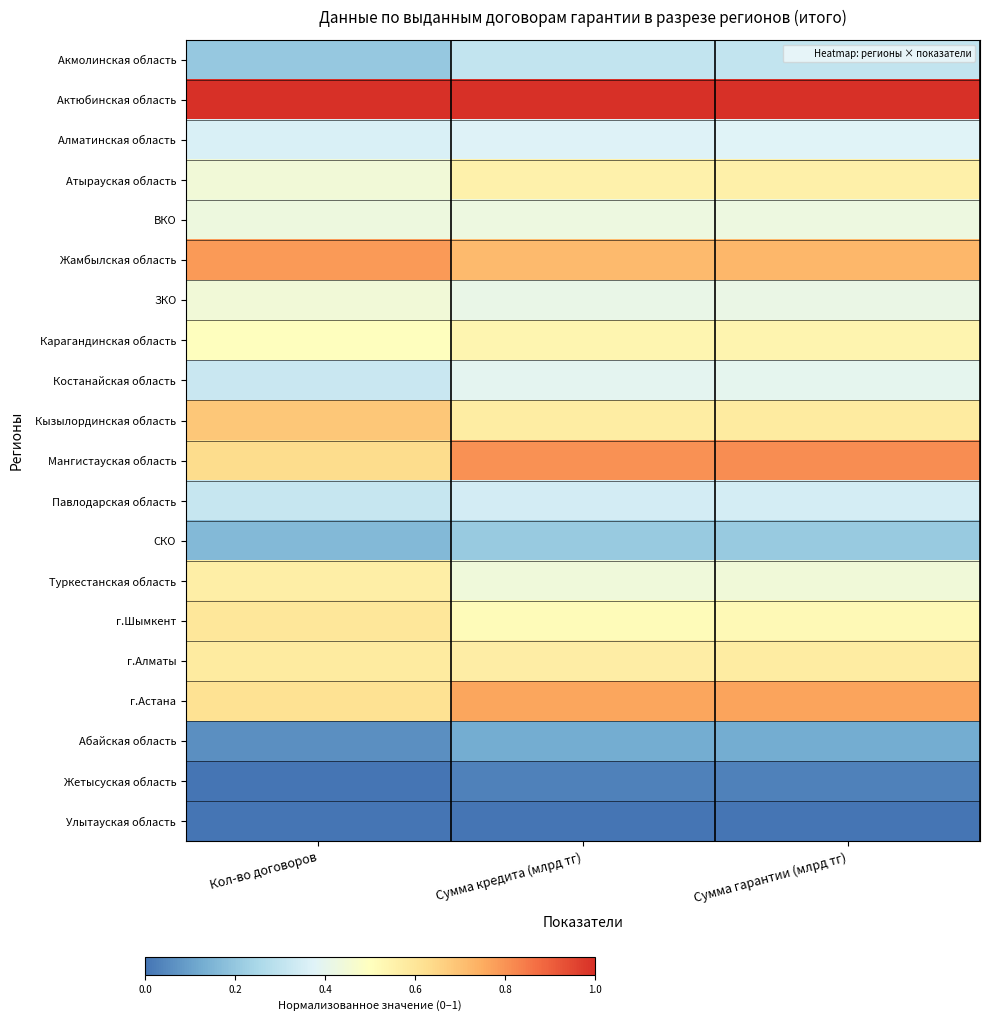

Which has a higher value, Кол-во договоров or Сумма кредита (млрд тг)?

Сумма кредита (млрд тг)